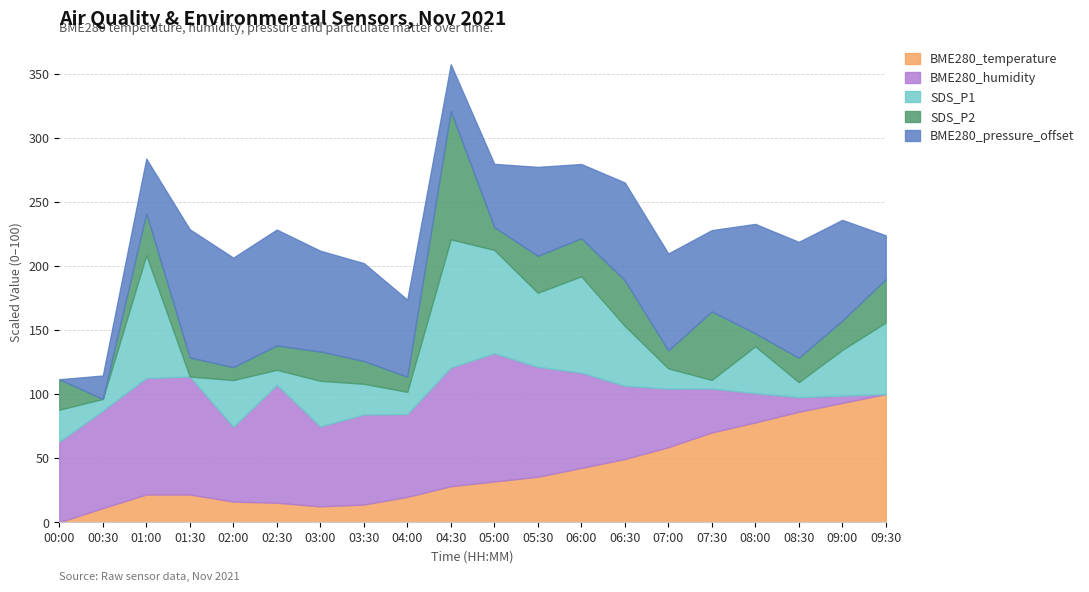

What are all the series names shown in the legend?

BME280_temperature, BME280_humidity, SDS_P1, SDS_P2, BME280_pressure_offset